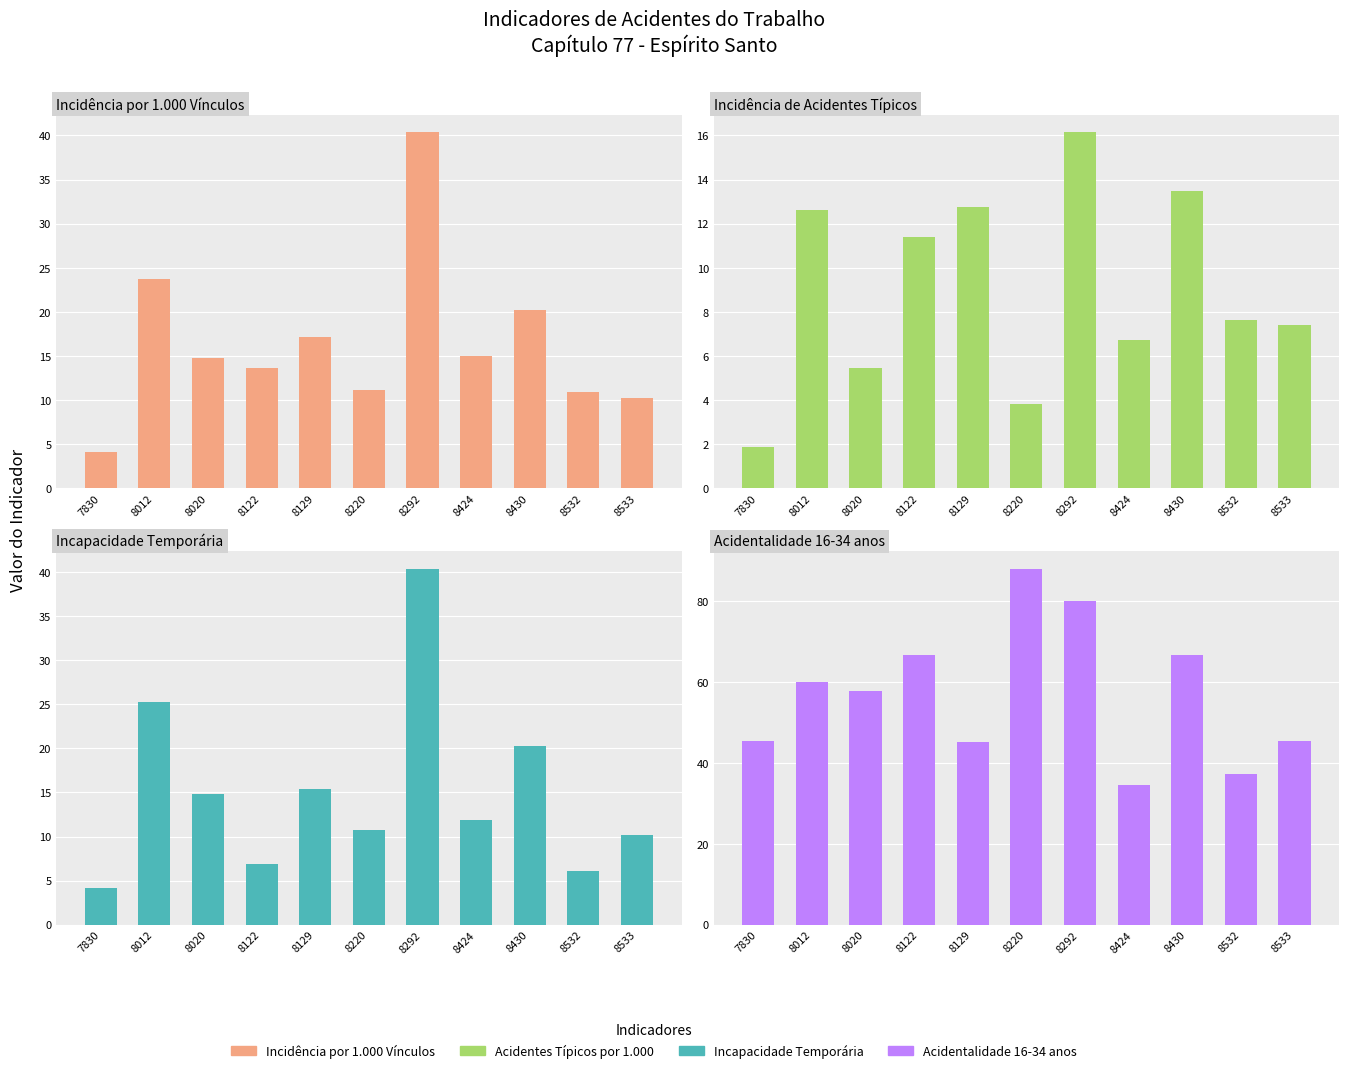

Which series has the largest total across all categories?

Acidentalidade 16-34 anos